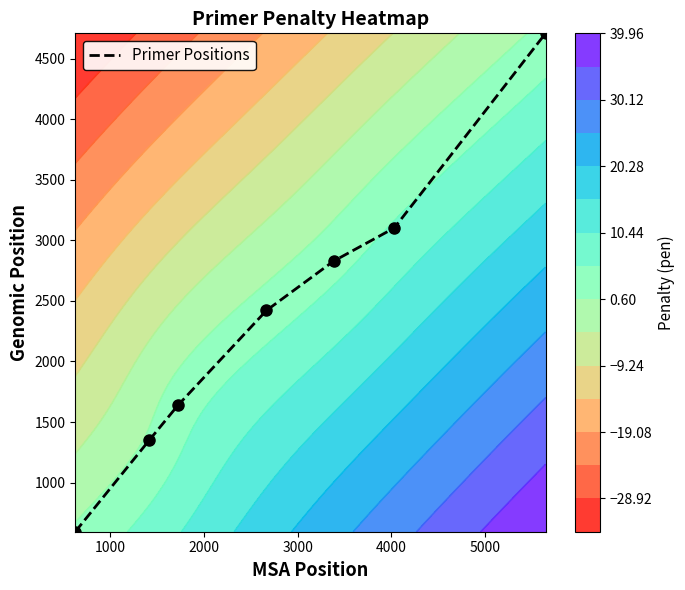

Reading right to left, what are all the values shown in this chart?

4708	3102	2828	2421	1638	1350	595